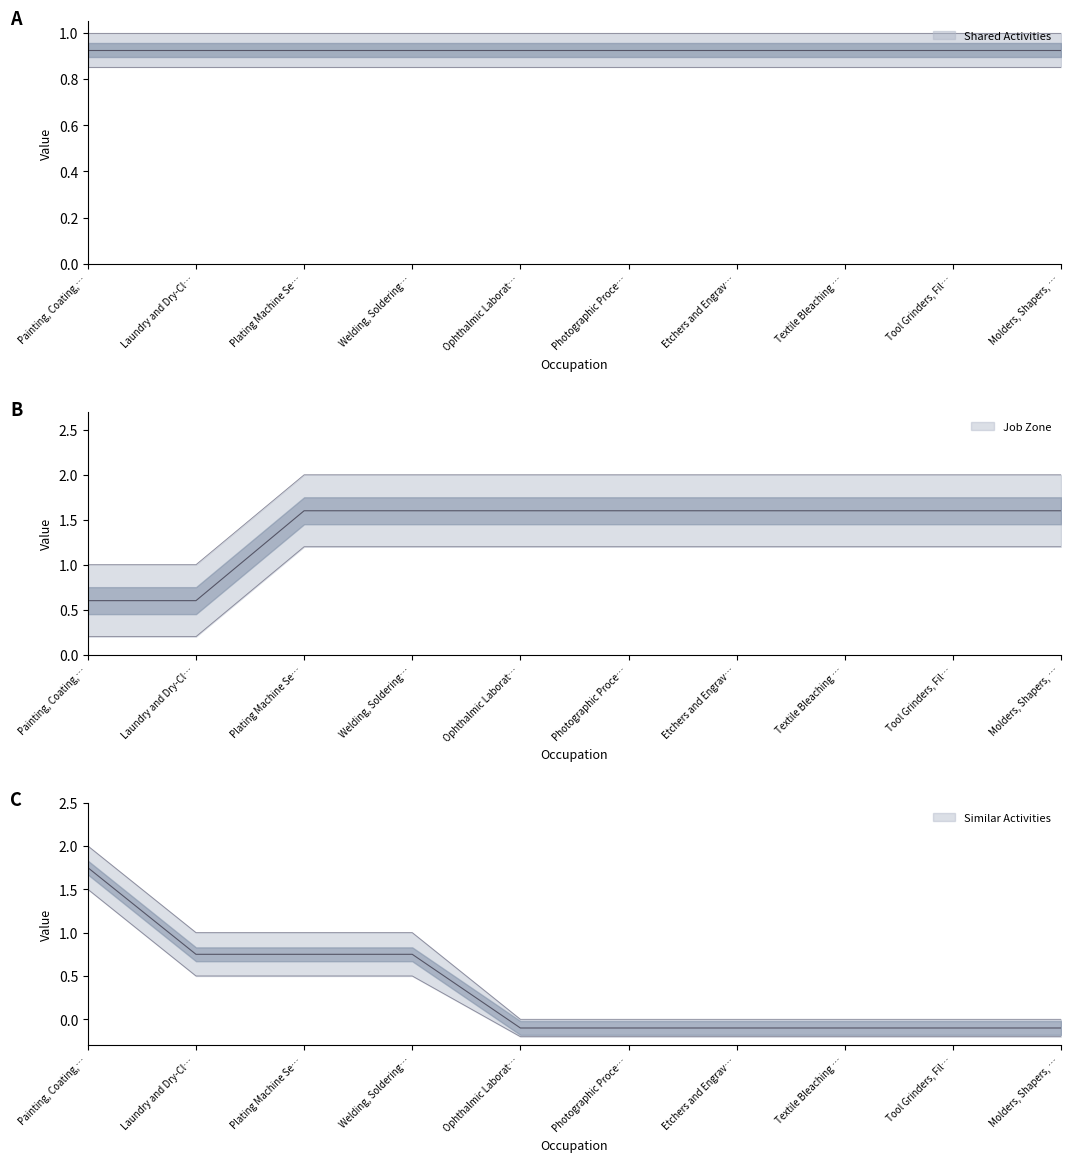

At which category is the sum across all series the highest?

Painting, Coating,…